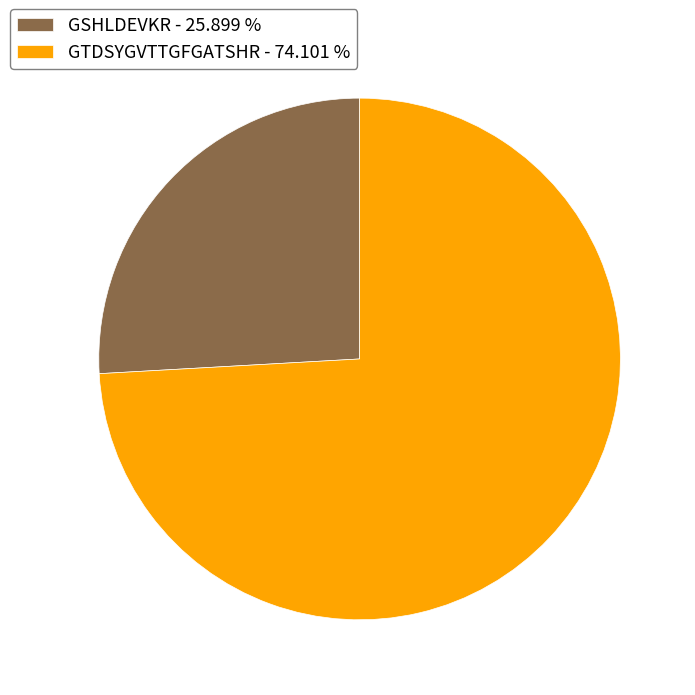

What is the largest slice in the pie chart?

GTDSYGVTTGFGATSHR